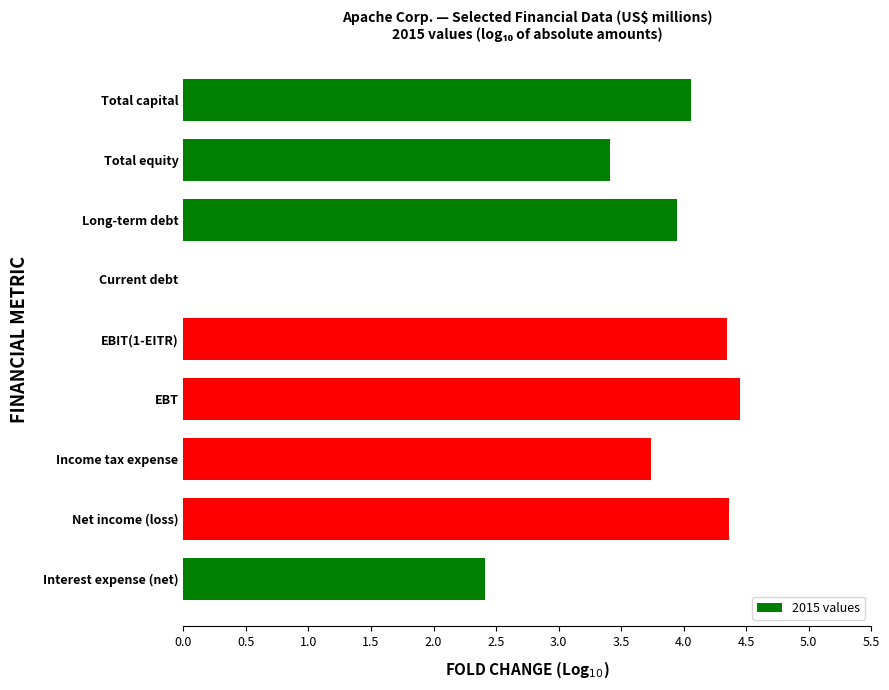

The chart shows a value of -2.3 at Current debt. True or false?

False